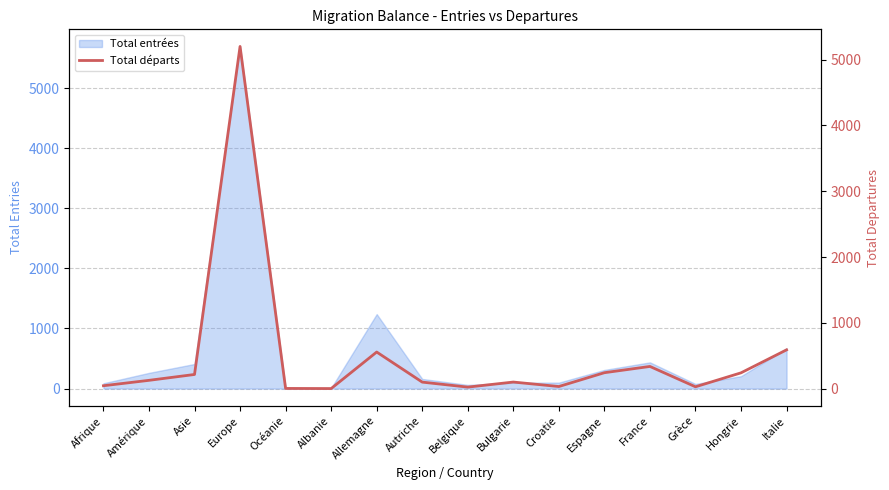

What is the label of the 10th point from the right?

Allemagne